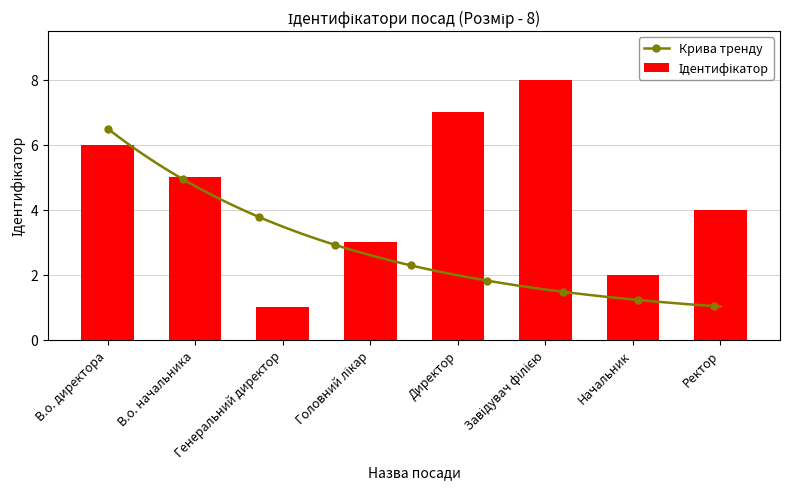

List the labels in order of value, largest first.

Завідувач філією, Директор, В.о. директора, В.о. начальника, Ректор, Головний лікар, Начальник, Генеральний директор